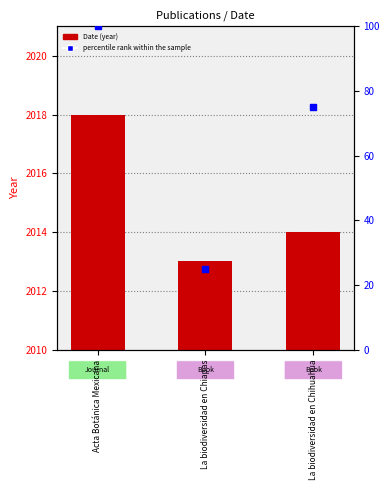

At how many categories does at least one series exceed 16?

3